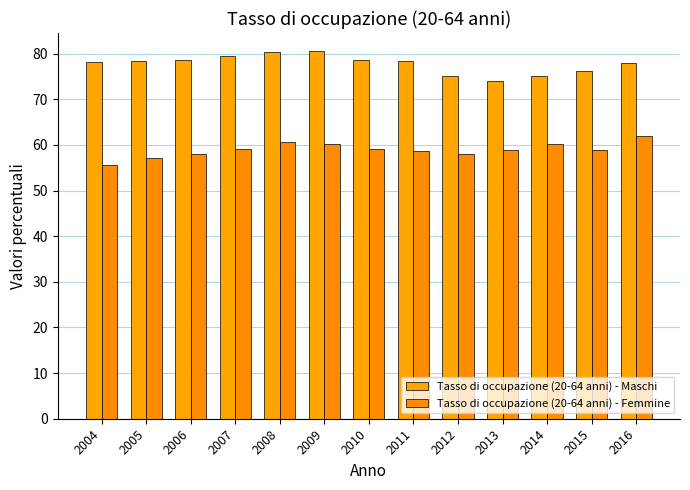

Reading left to right, transcribe all the data shown in this chart.

Tasso di occupazione (20-64 anni) - Maschi: 2004=78.2	2005=78.5	2006=78.6	2007=79.4	2008=80.3	2009=80.5	2010=78.7	2011=78.4	2012=75.2	2013=74.1	2014=75.0	2015=76.1	2016=77.9
Tasso di occupazione (20-64 anni) - Femmine: 2004=55.6	2005=57.2	2006=58.0	2007=59.1	2008=60.7	2009=60.1	2010=59.1	2011=58.7	2012=58.0	2013=58.9	2014=60.1	2015=58.8	2016=62.0